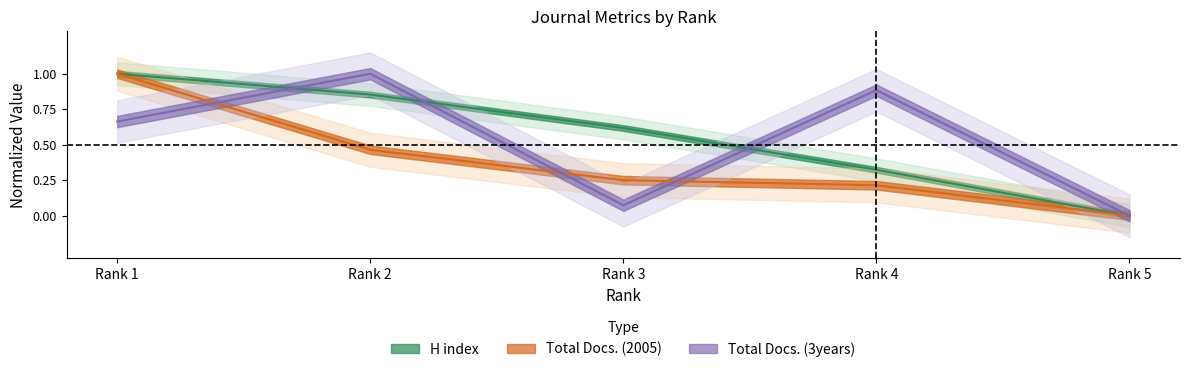

Reading left to right, what are all the values shown in this chart?

H index: Rank 1=1.0	Rank 2=0.9	Rank 3=0.6	Rank 4=0.3	Rank 5=0.0
Total Docs. (2005): Rank 1=1.0	Rank 2=0.5	Rank 3=0.2	Rank 4=0.2	Rank 5=0.0
Total Docs. (3years): Rank 1=0.7	Rank 2=1.0	Rank 3=0.1	Rank 4=0.9	Rank 5=0.0